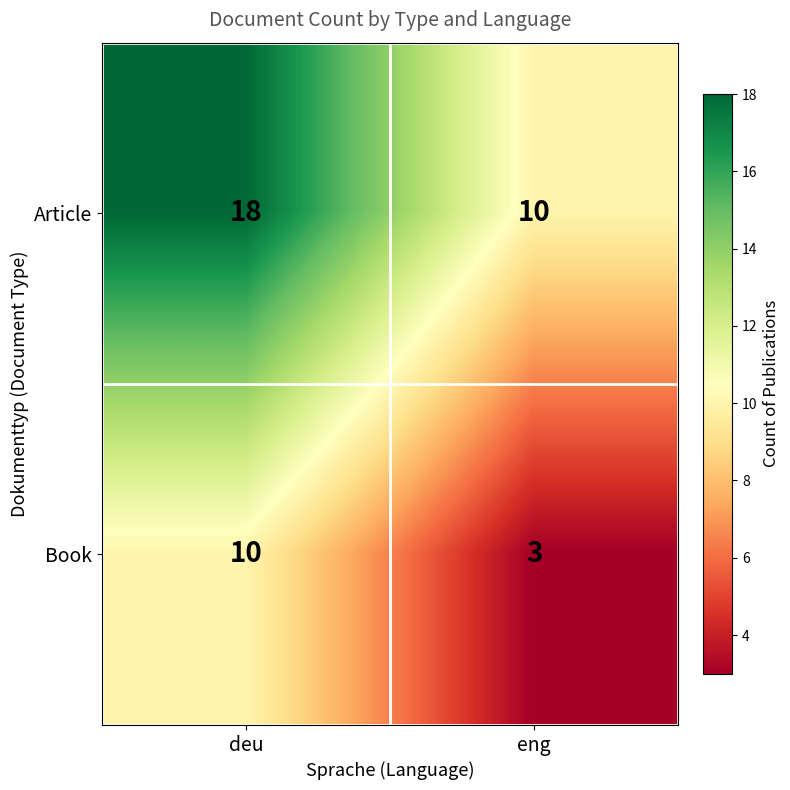

Which series changed the most between deu and eng?

Article